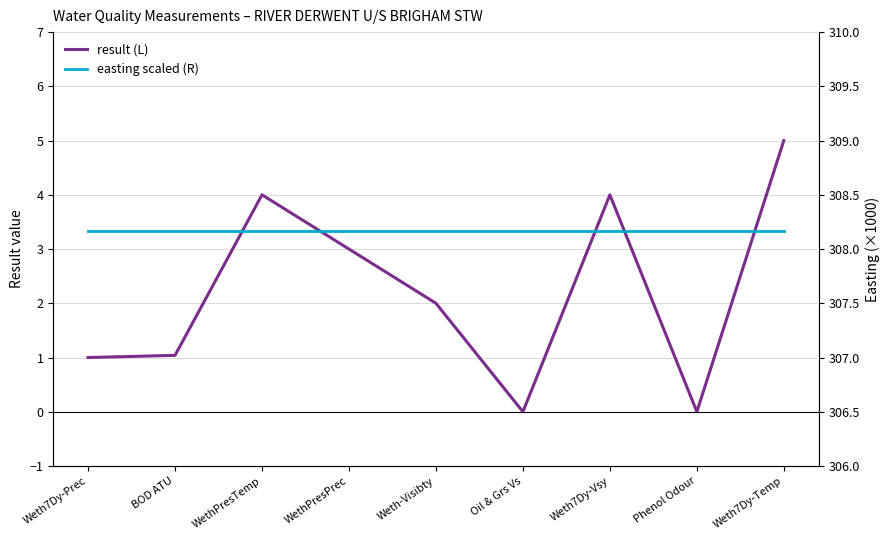

At which category is the sum across all series the highest?

Weth7Dy-Temp